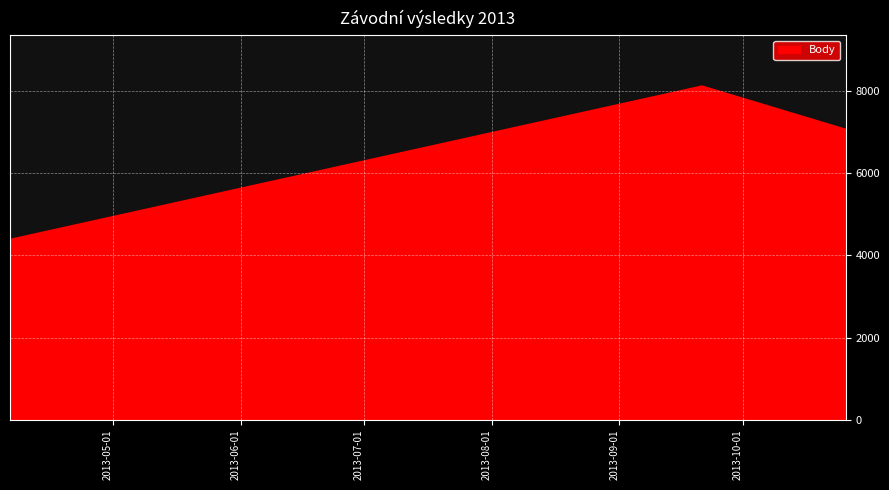

What is the greatest value displayed?

8138